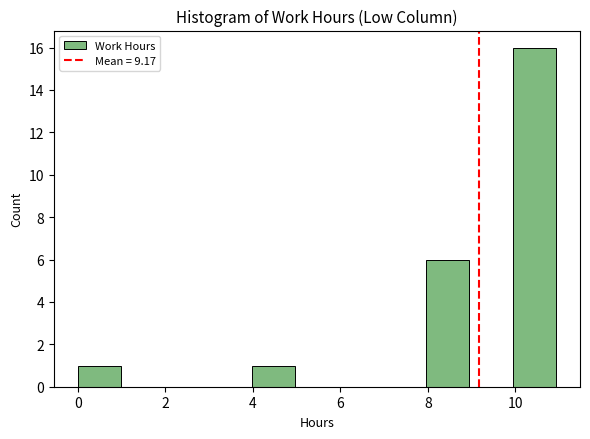

Reading left to right, list every bar in this chart as the range it spans on the x-axis followed by its height. Neither the bar edges nor the heights are printed on the chart, so give them approximately, as read against the axes.

0 to 1: 1
1 to 2: 0
2 to 3: 0
3 to 4: 0
4 to 5: 1
5 to 6: 0
6 to 7: 0
7 to 8: 0
8 to 9: 6
9 to 10: 0
10 to 11: 16